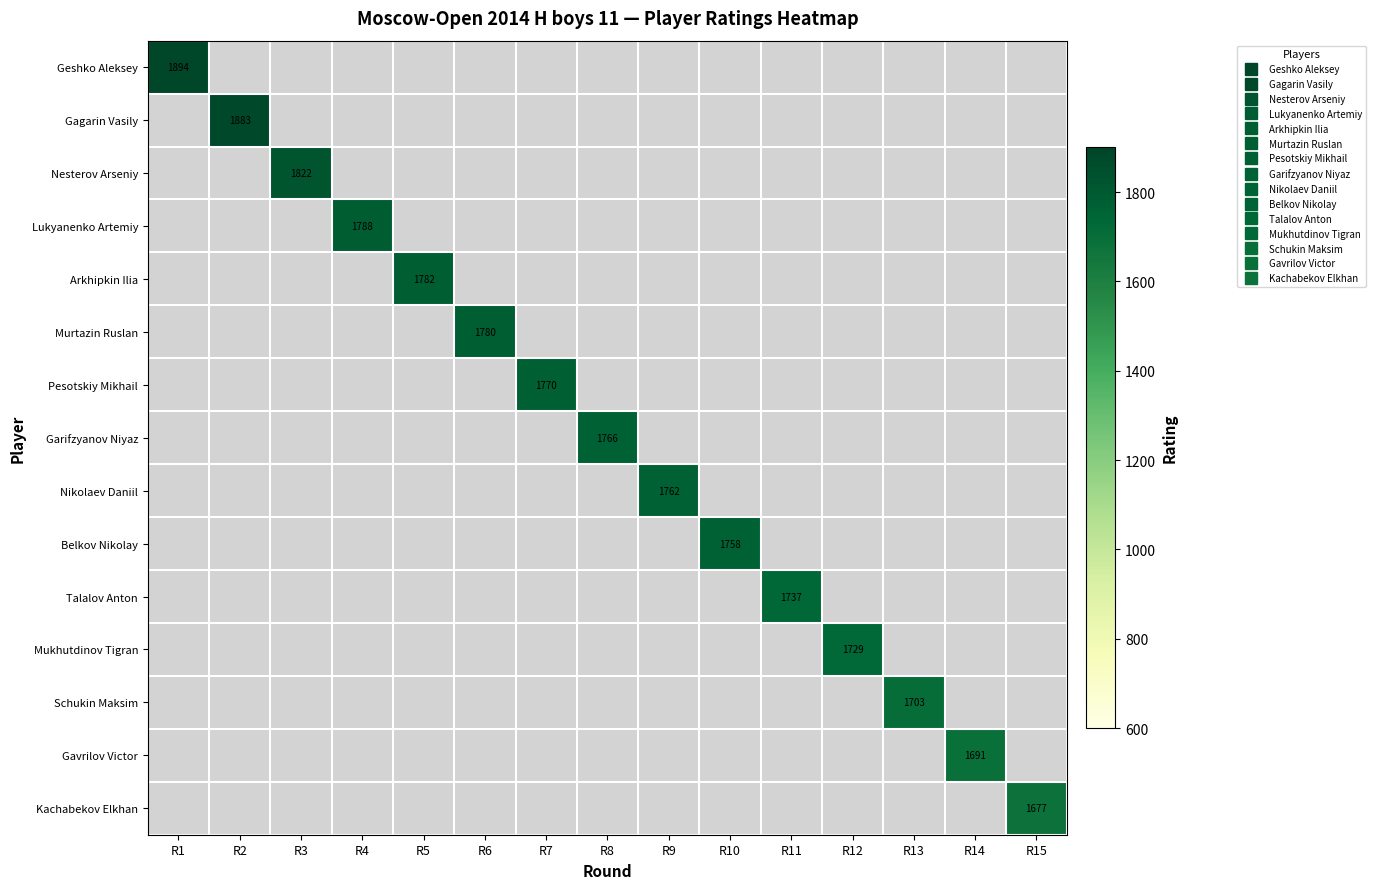

Rank the series by their average value, from highest to lowest.

Geshko Aleksey, Gagarin Vasily, Nesterov Arseniy, Lukyanenko Artemiy, Arkhipkin Ilia, Murtazin Ruslan, Pesotskiy Mikhail, Garifzyanov Niyaz, Nikolaev Daniil, Belkov Nikolay, Talalov Anton, Mukhutdinov Tigran, Schukin Maksim, Gavrilov Victor, Kachabekov Elkhan